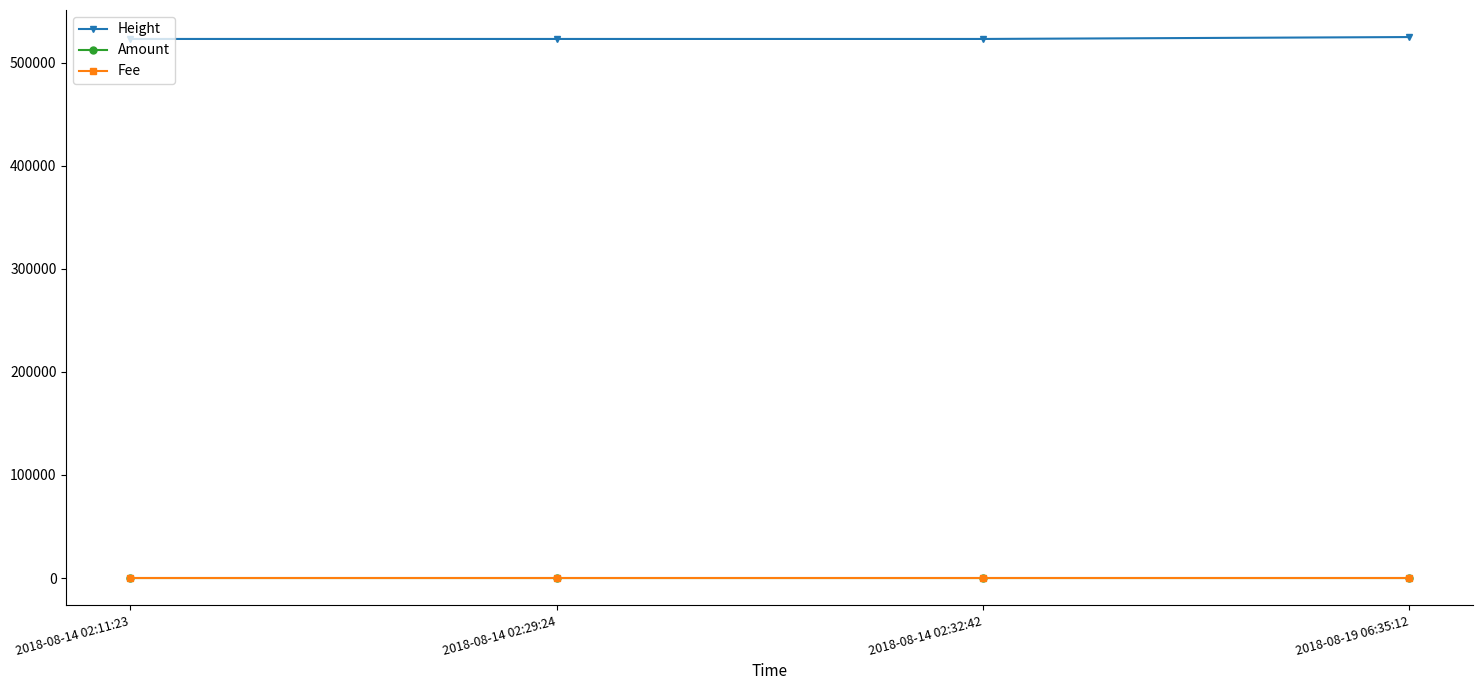

What is the difference between the second highest and minimum values in the Height series?

10.0